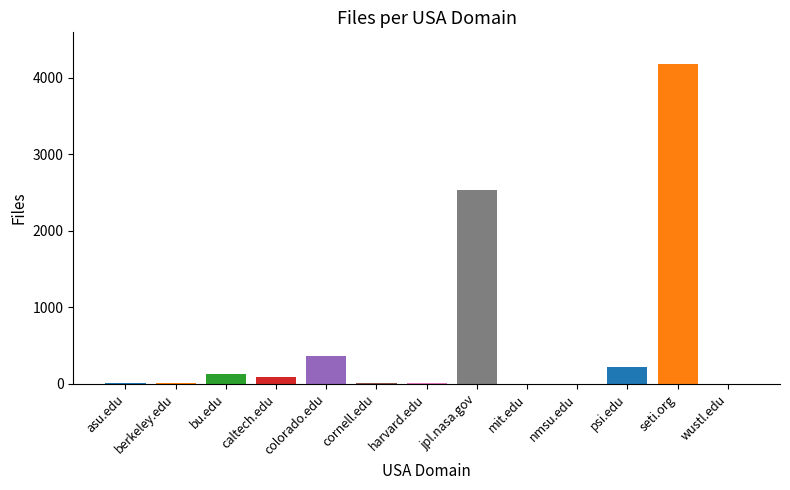

At which category does the chart reach its peak across all series?

seti.org